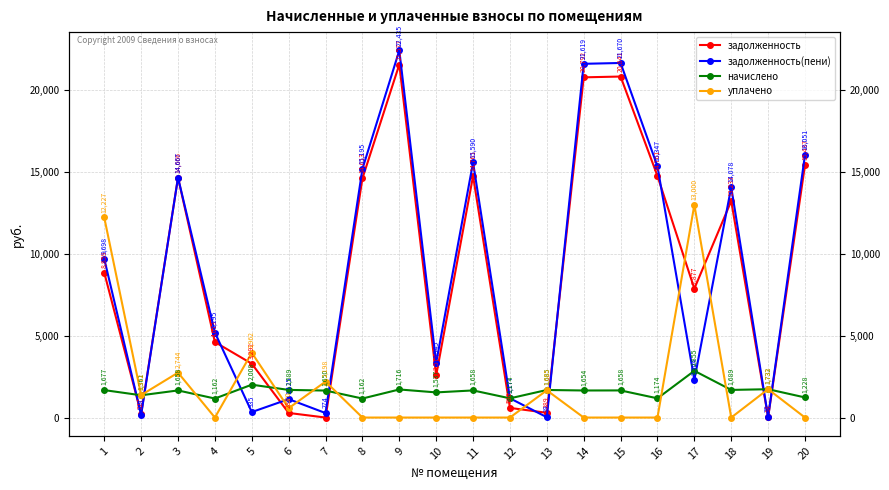

What is the greatest value displayed?

22434.7